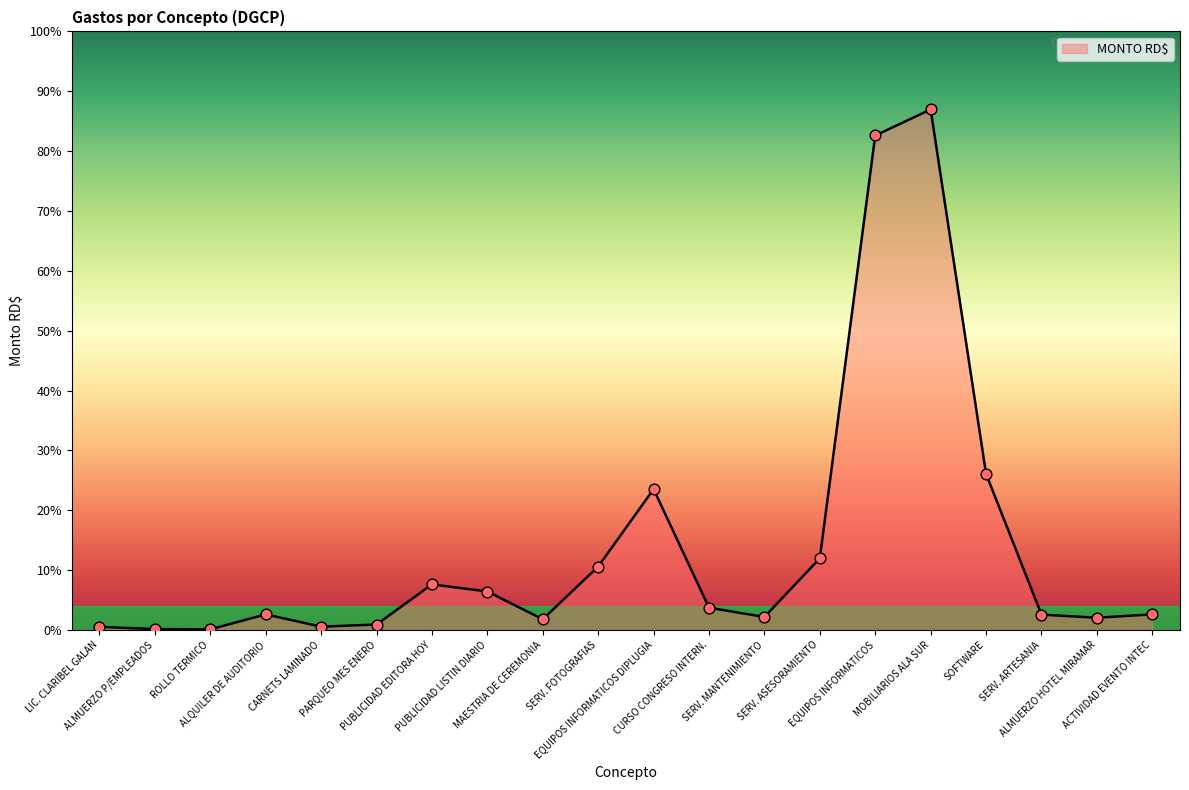

Between EQUIPOS INFORMATICOS DIPLUGIA and MOBILIARIOS ALA SUR, which is larger?

MOBILIARIOS ALA SUR